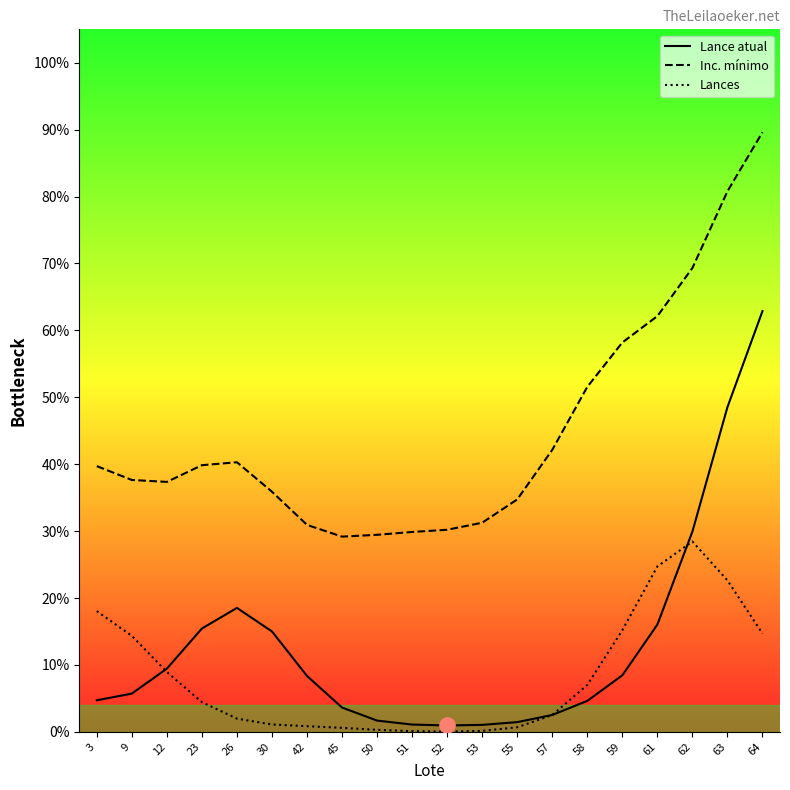

Which series contains the lowest Y value?

Lances